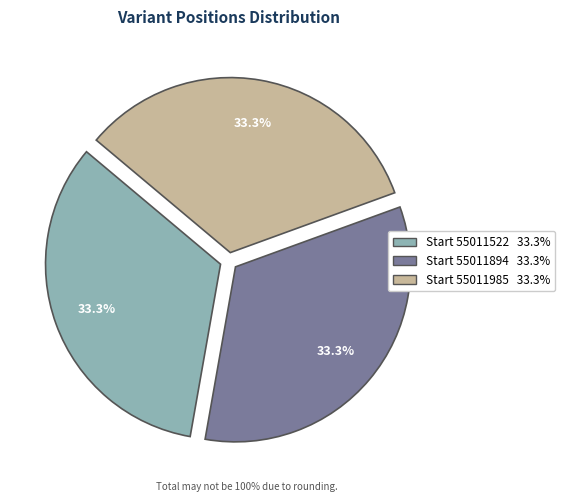

Does any single category account for the majority?

No